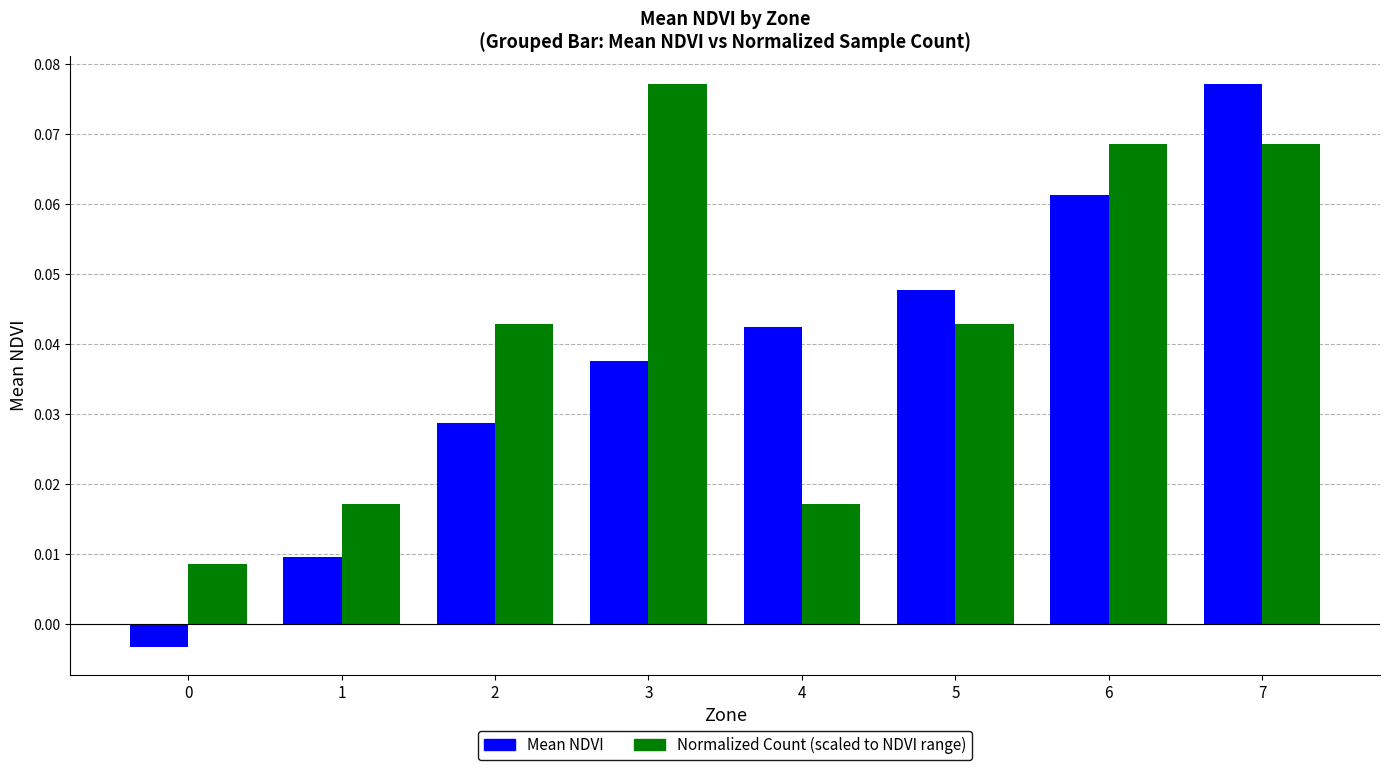

Which category has the highest value in the Mean NDVI series?

7